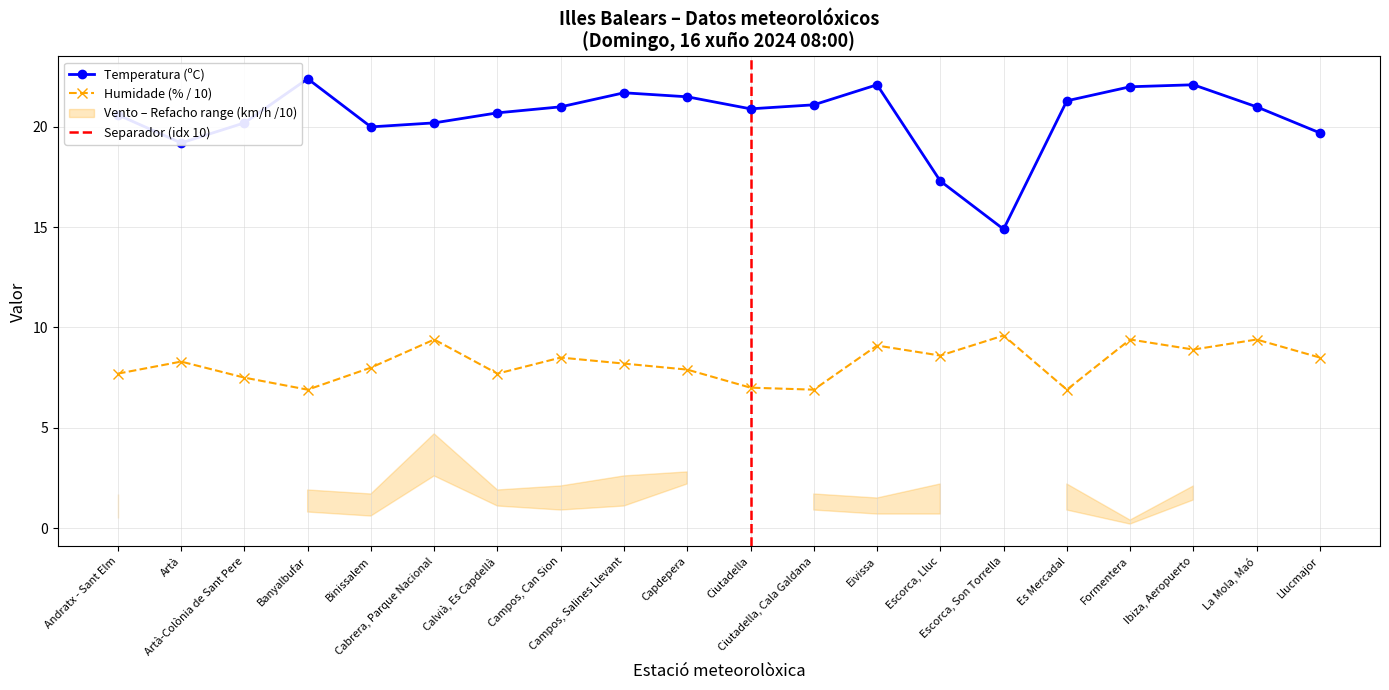

What is the difference between the second highest and second lowest values in the temperatura series?

4.8